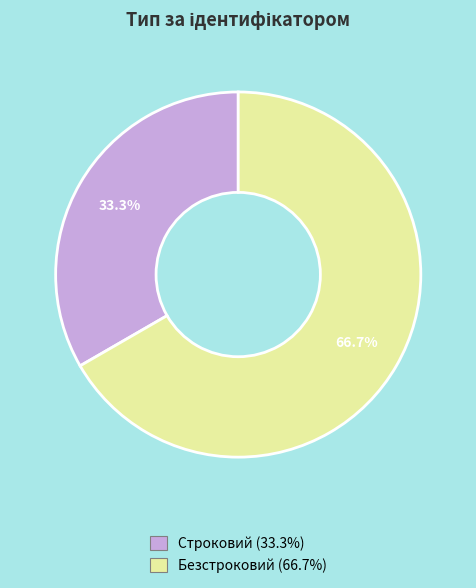

Which slice represents more than half of the pie?

Безстроковий